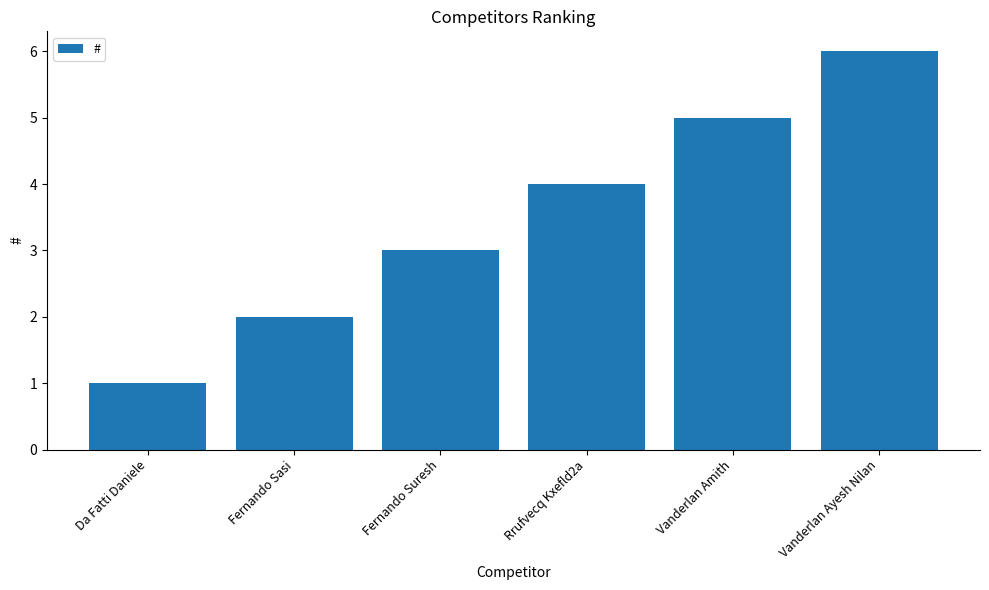

What is the change in value from Da Fatti Daniele to Vanderlan Amith?

+4